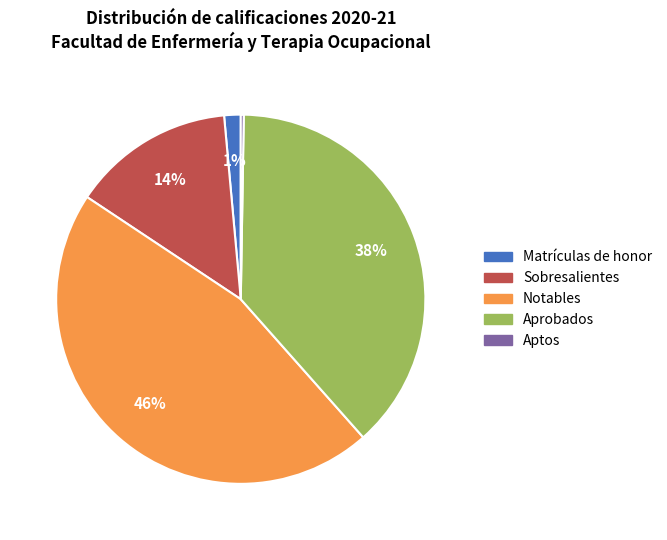

What is the largest slice in the pie chart?

Notables